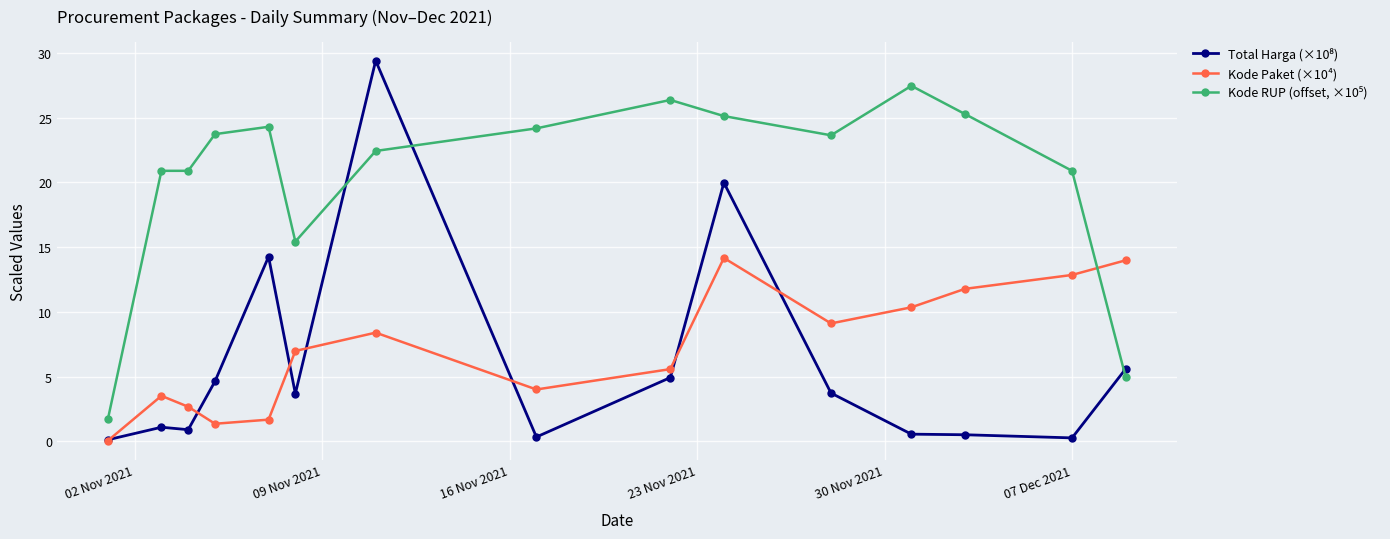

In Kode Paket (×10⁴), how many points are higher than both neighbors (excluding endpoints)?

3